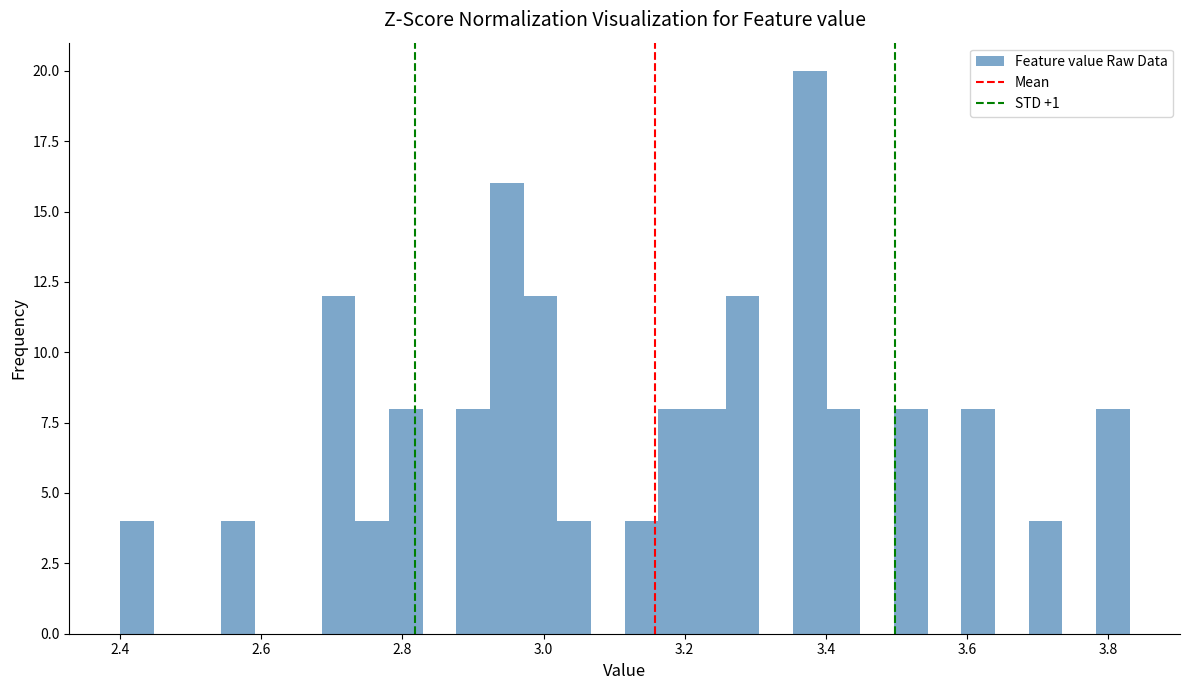

Around what value on the x-axis is the tallest bar? Give the approximate position of its centre, as read against the axis.

3.38